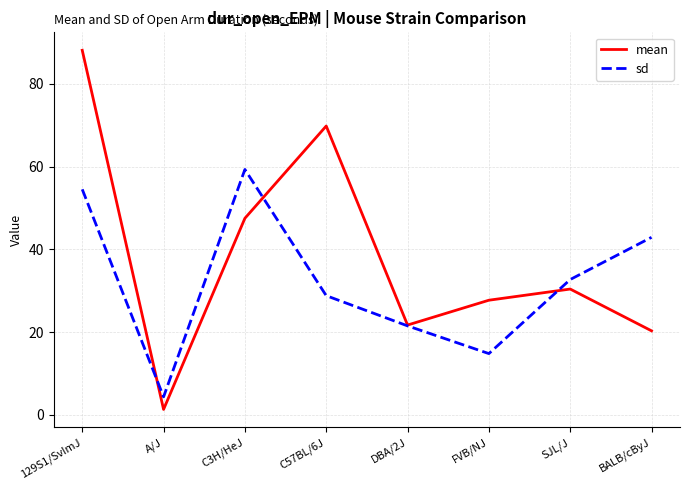

Which series has the largest total across all categories?

mean